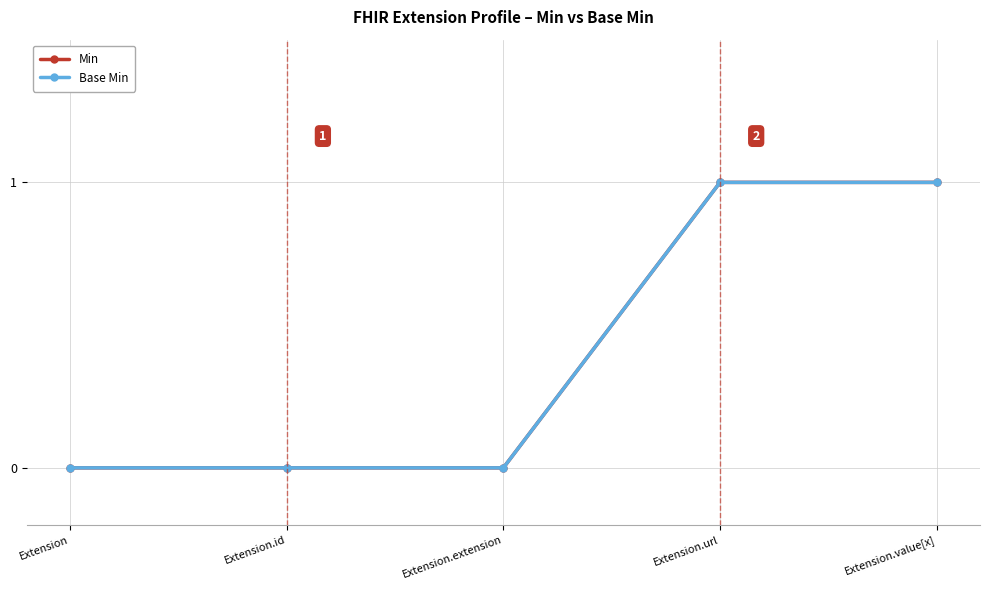

What position from the left is Extension.extension?

3